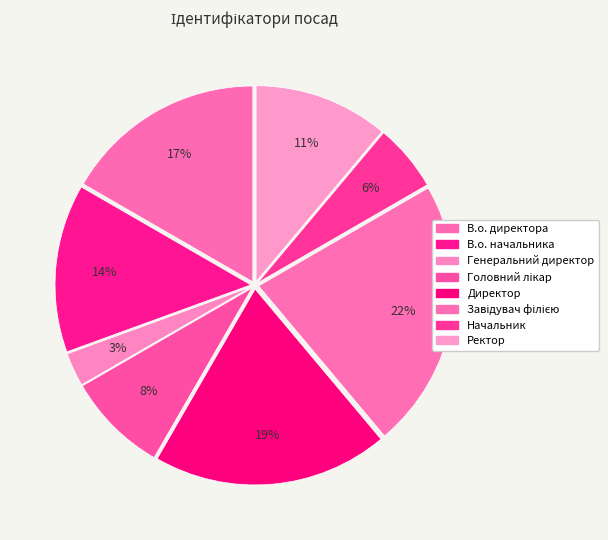

To the nearest percent, what is the average slice percentage?

12%